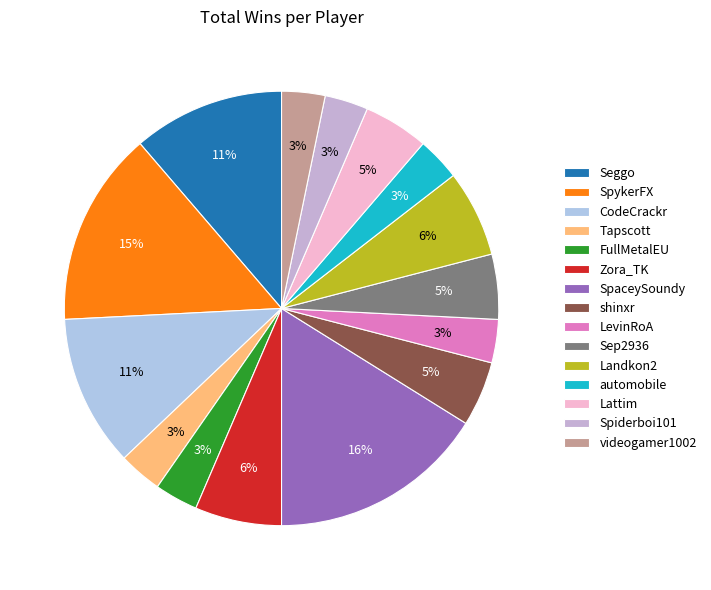

Rank the categories by value from lowest to highest.

Tapscott, FullMetalEU, LevinRoA, automobile, Spiderboi101, videogamer1002, shinxr, Sep2936, Lattim, Zora_TK, Landkon2, Seggo, CodeCrackr, SpykerFX, SpaceySoundy